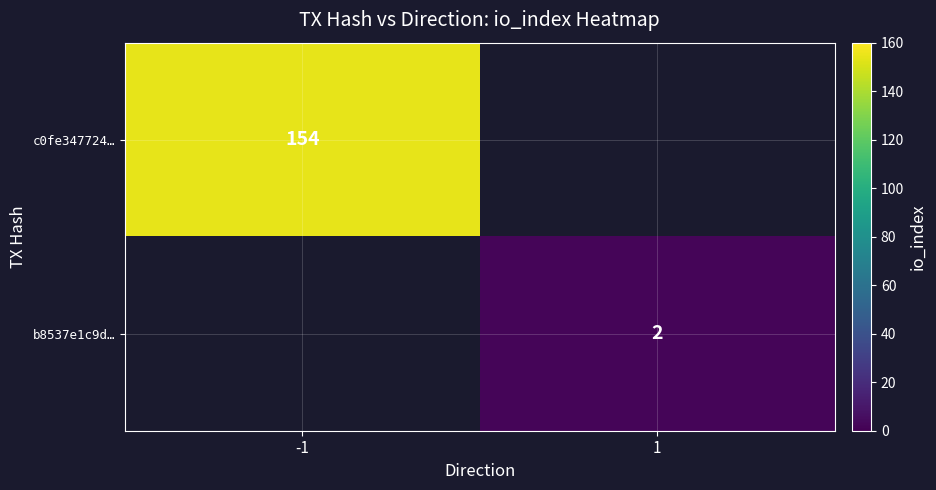

The value of c0fe347724… at -1 is 154. True or false?

True